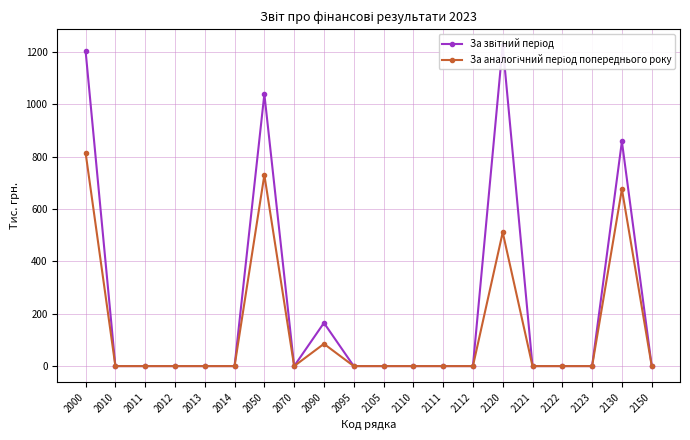

How many data points does each series have?

20